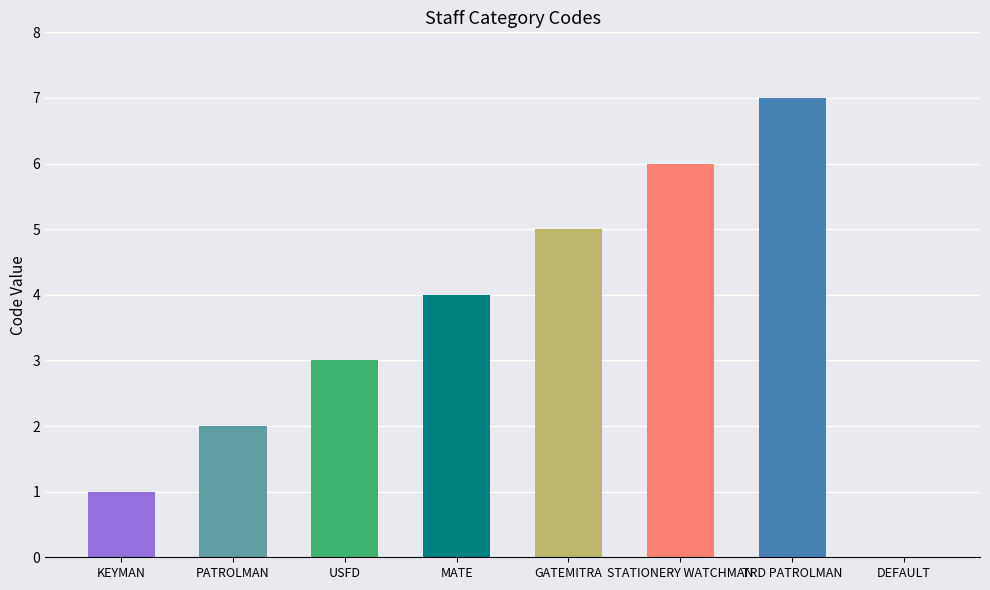

What is the greatest value displayed?

7